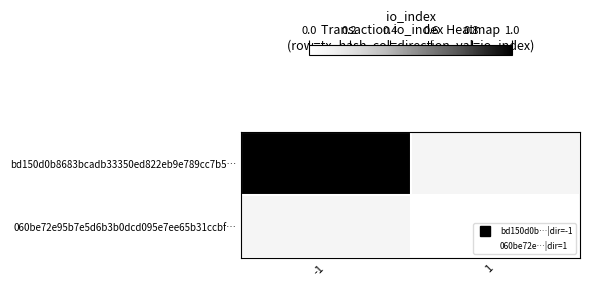

At -1, list the series in order from largest to smallest.

bd150d0b8683bcadb33350ed822eb9e789cc7b5…, 060be72e95b7e5d6b3b0dcd095e7ee65b31ccbf…